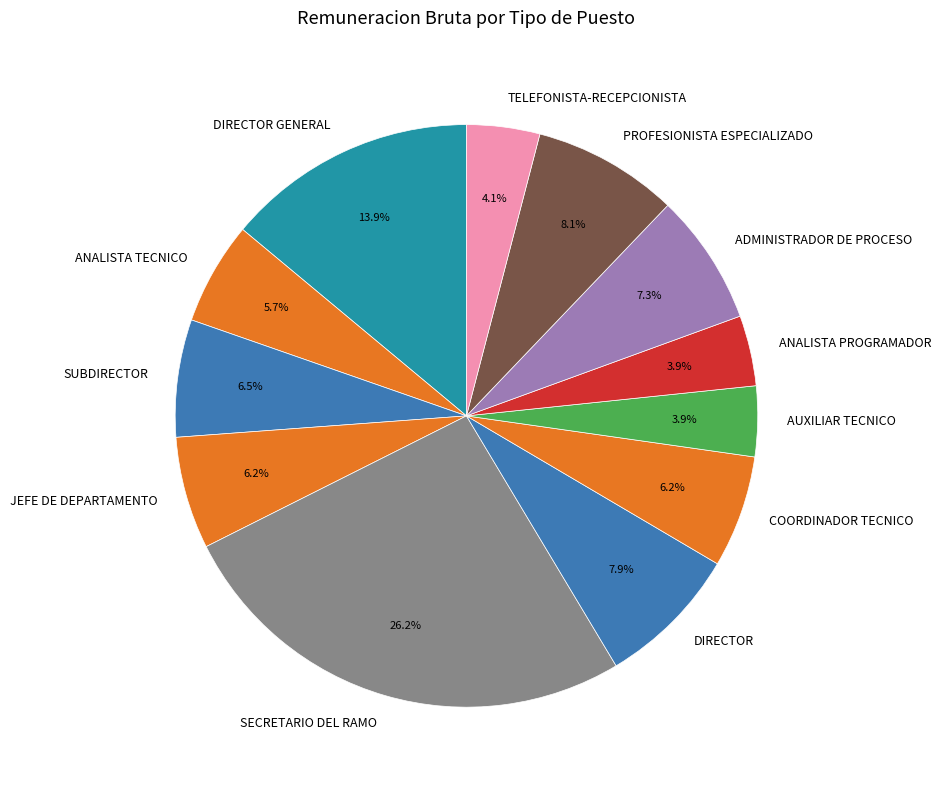

Does any single category account for the majority?

No